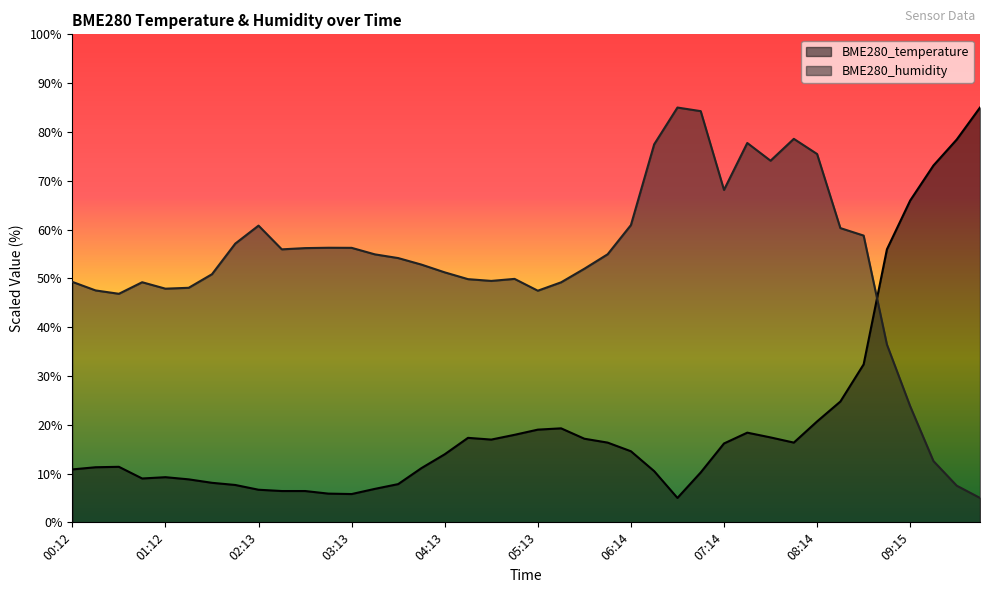

What is the approximate value of BME280_humidity at 06:14?

60.9